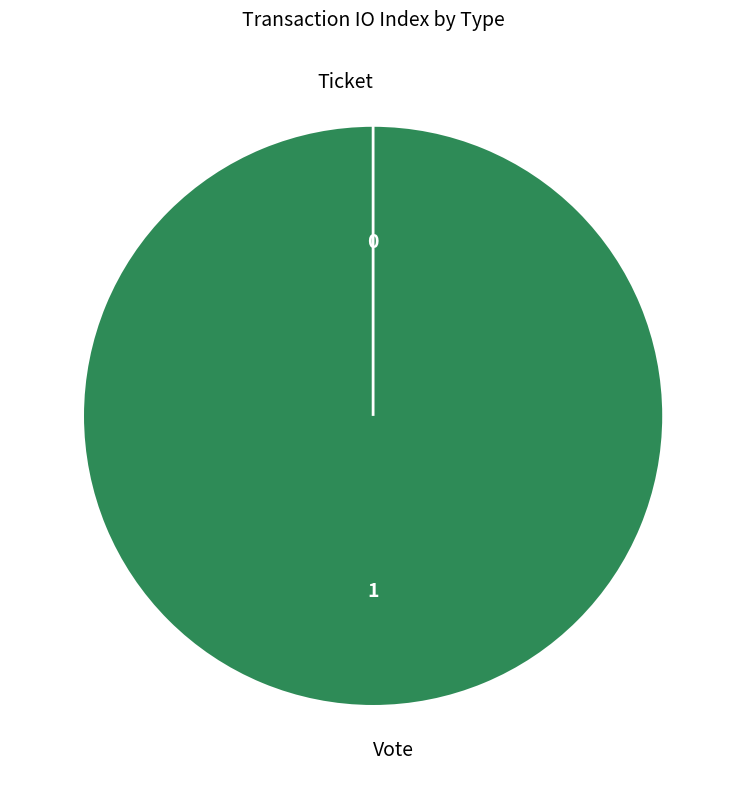

How many segments does this pie chart have?

2